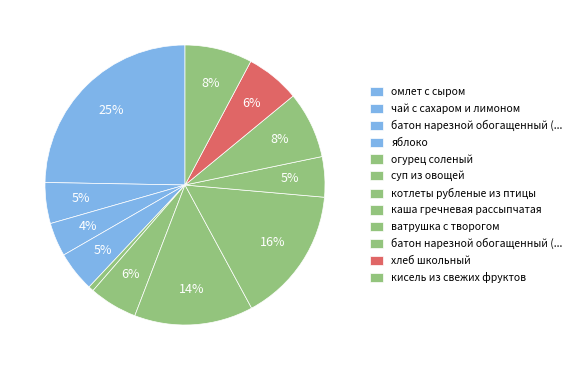

Count the number of slices in the pie.

12